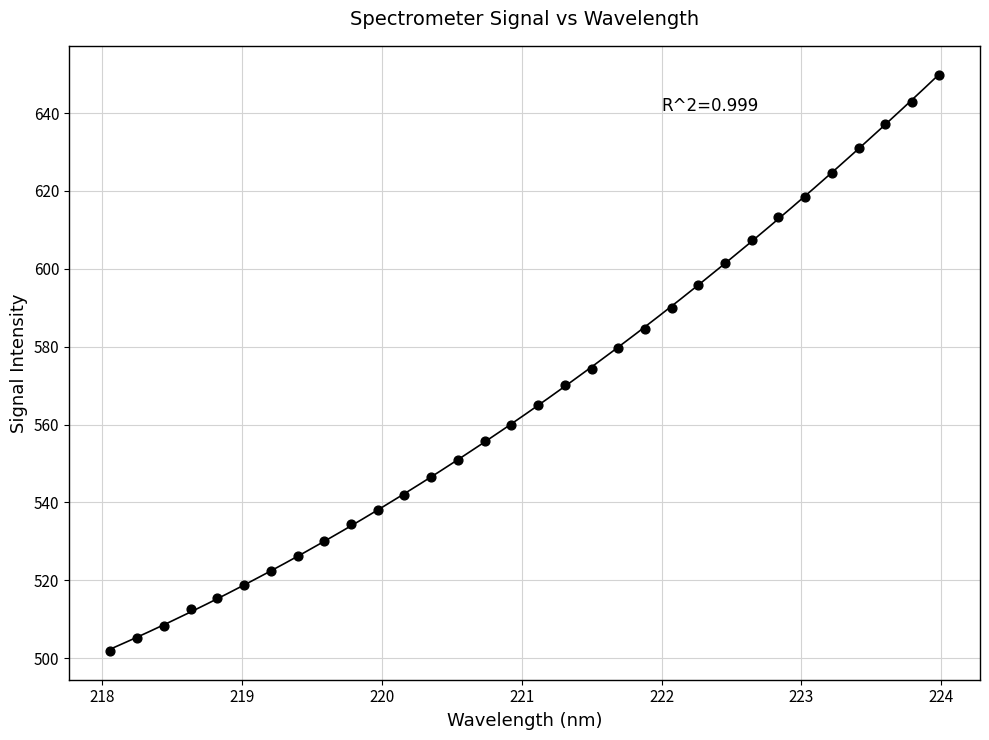

What is the range of X values (max minus min)?

5.9